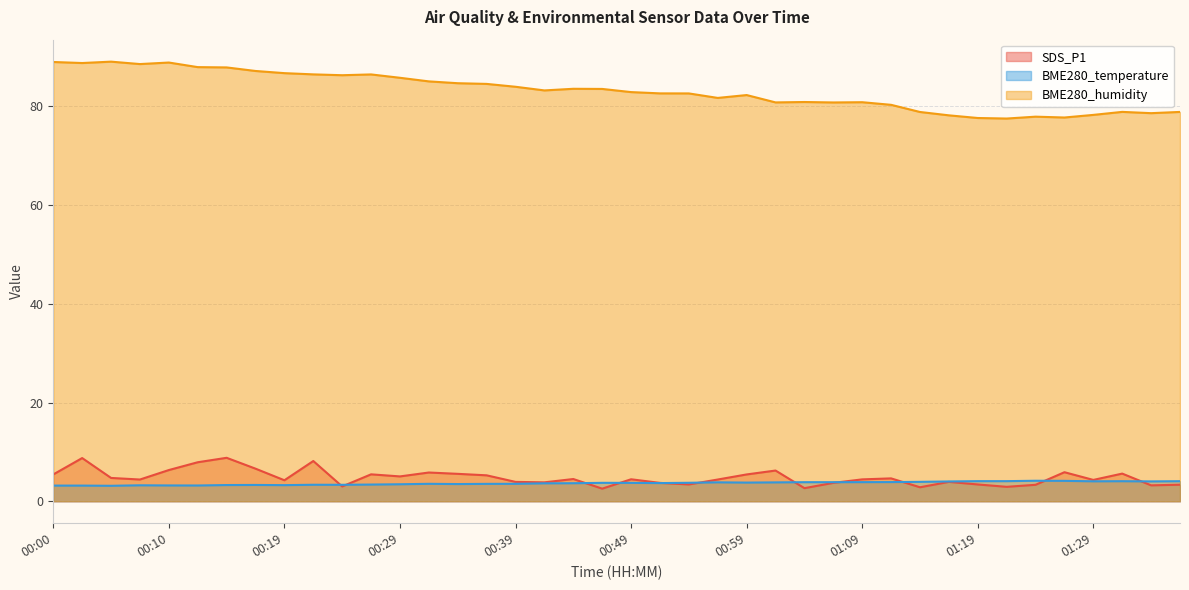

What is the difference between the maximum and second lowest values in the BME280_humidity series?

11.4